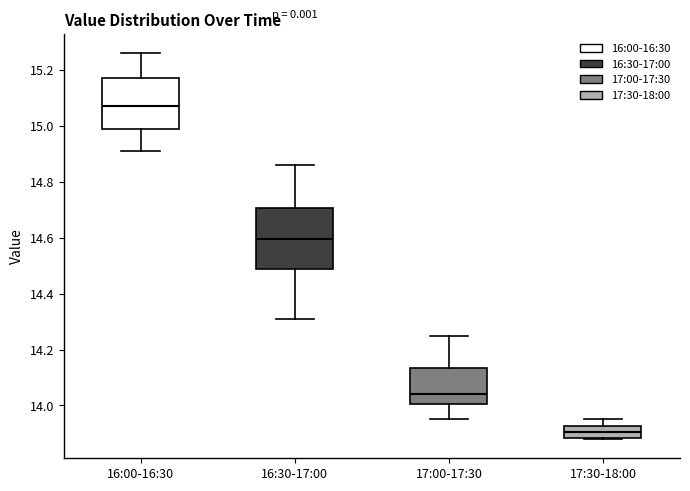

Reading left to right, transcribe this box plot: for each box, give where its median line is, the range the box spans, and where its two whiskers end, as read against the y-axis. The values are not printed on the chart, so give them approximately, as read against the axis.

16:00-16:30: median 15.08, box 14.98 to 15.18, whiskers 14.92 to 15.26
16:30-17:00: median 14.60, box 14.48 to 14.70, whiskers 14.32 to 14.86
17:00-17:30: median 14.04, box 14.00 to 14.14, whiskers 13.96 to 14.26
17:30-18:00: median 13.90, box 13.88 to 13.92, whiskers 13.88 to 13.96